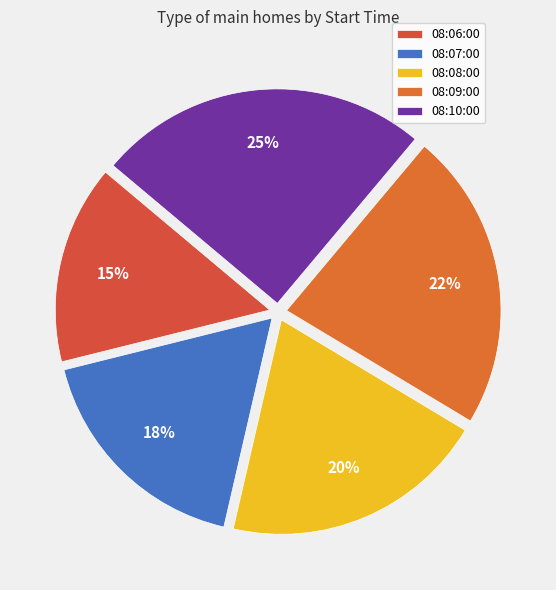

Approximately how many times larger is the value at 08:07:00 compared to 08:08:00?

0.9